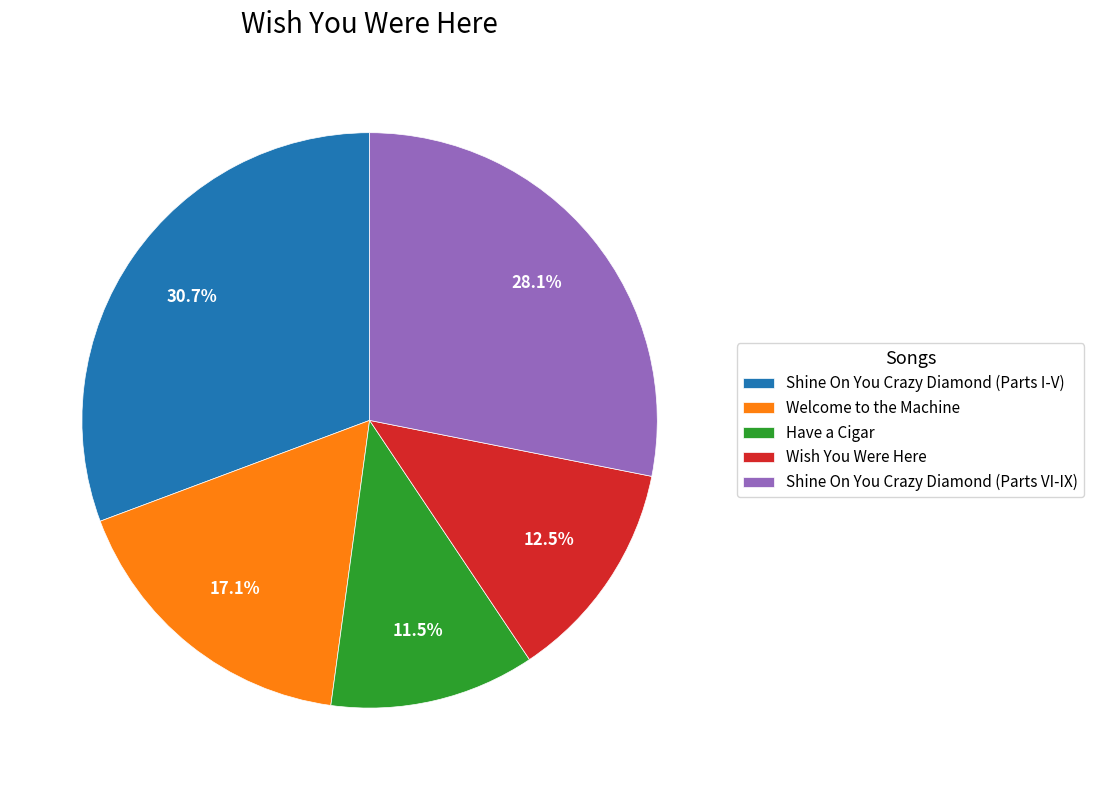

Is Wish You Were Here the majority of the pie?

No